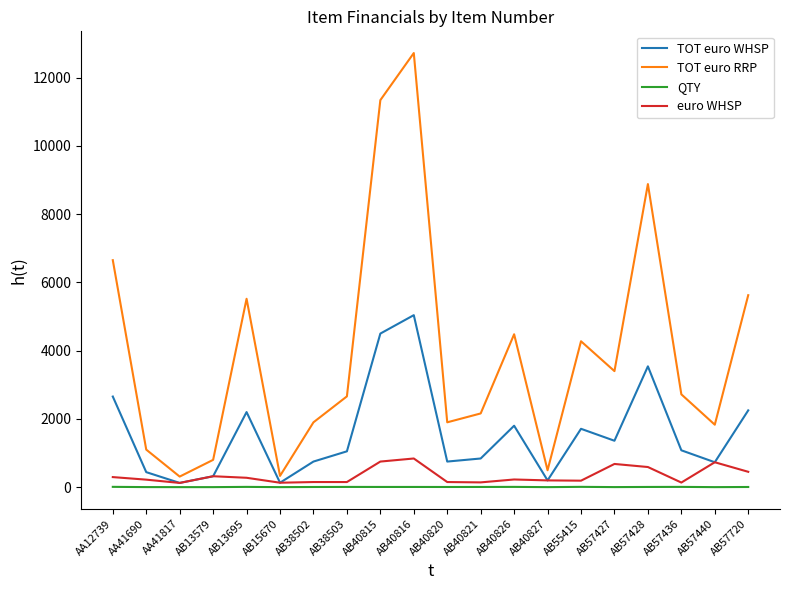

Which series has the largest range (max minus min)?

TOT euro RRP